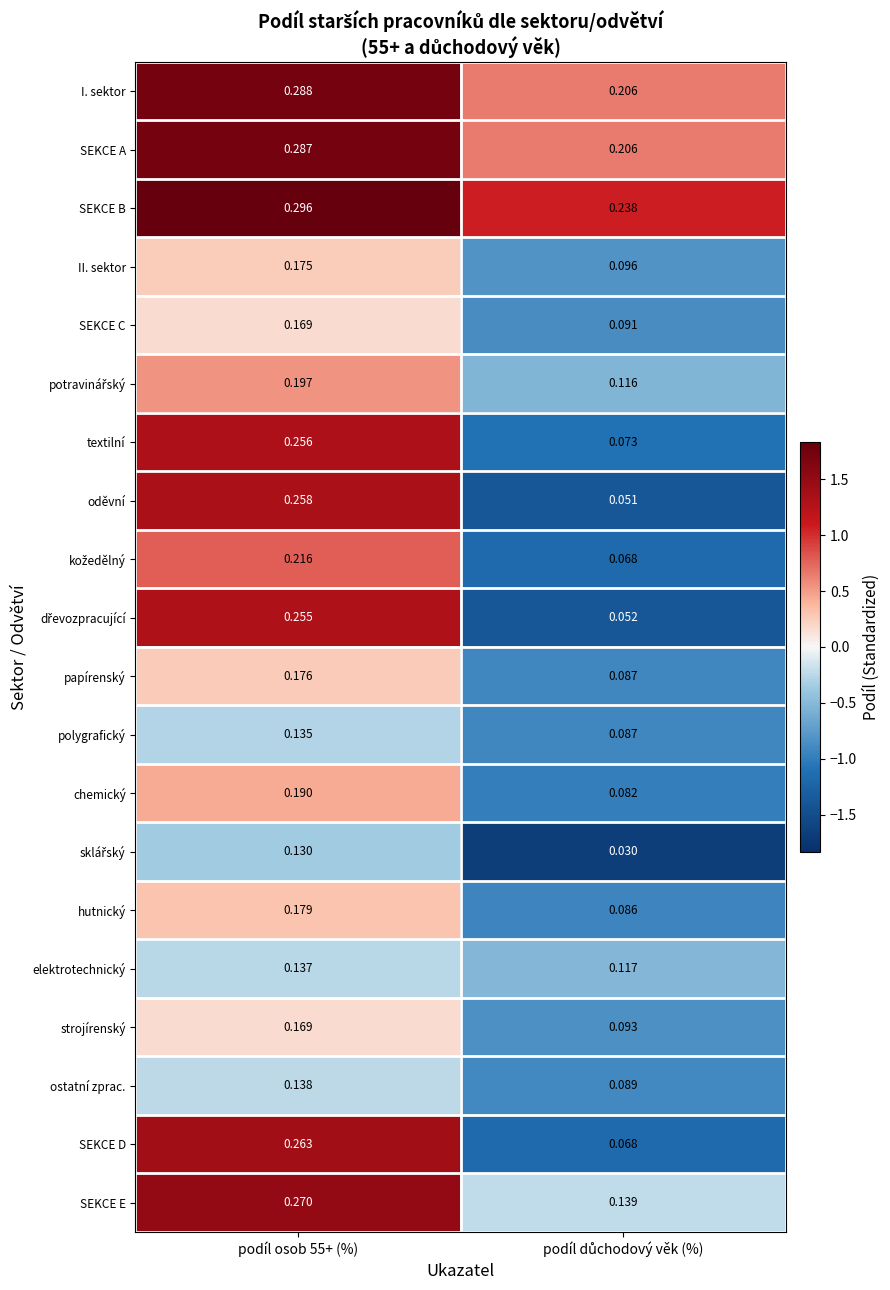

Which series has the largest range (max minus min)?

oděvní